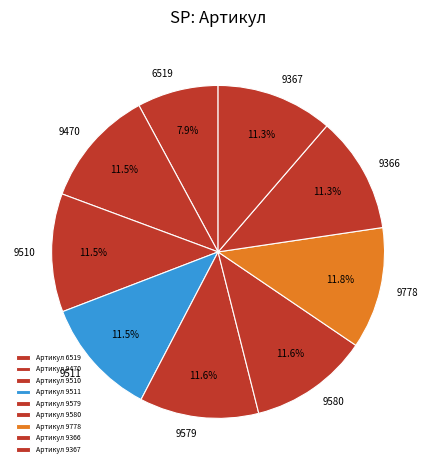

Between 9579 and 6519, which is larger?

9579